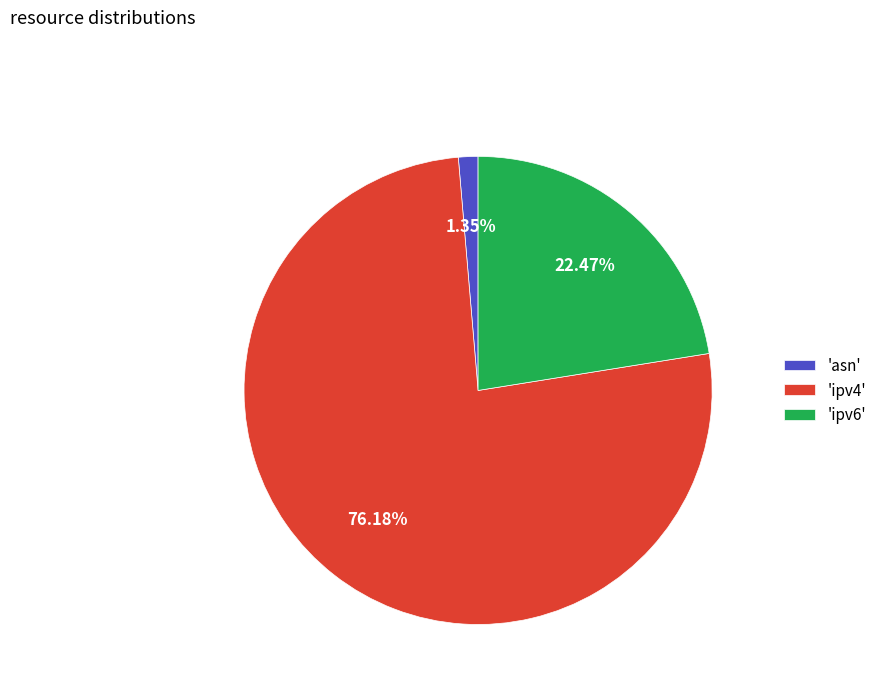

Which slice is the smallest?

'asn'